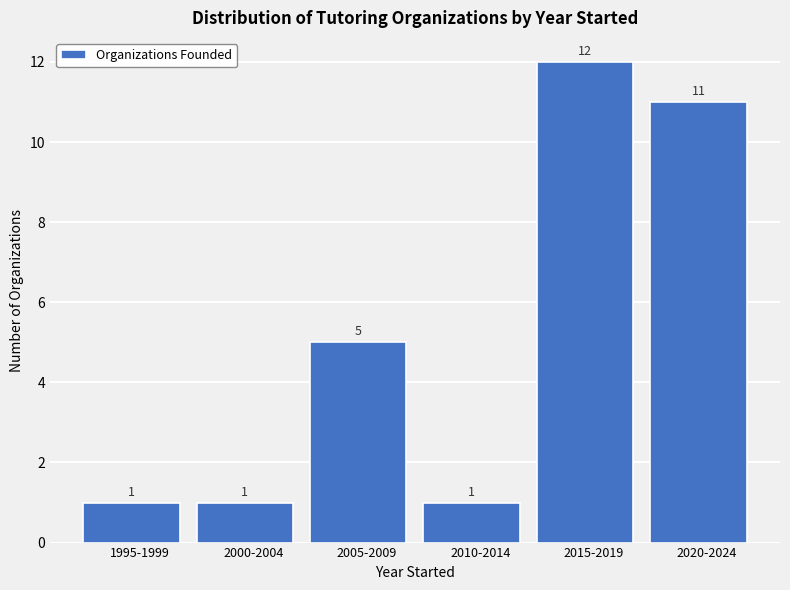

Reading left to right, transcribe all the data shown in this chart.

1	1	5	1	12	11